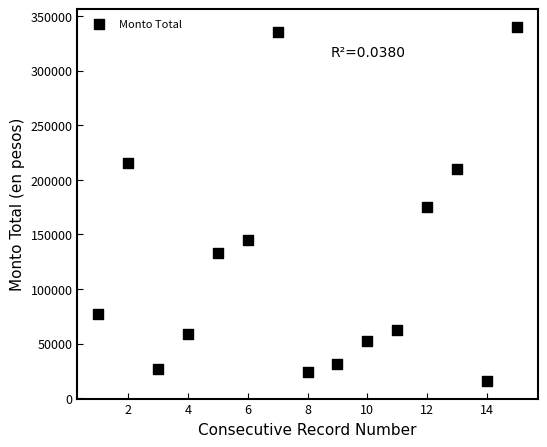

What is the range of X values (max minus min)?

14